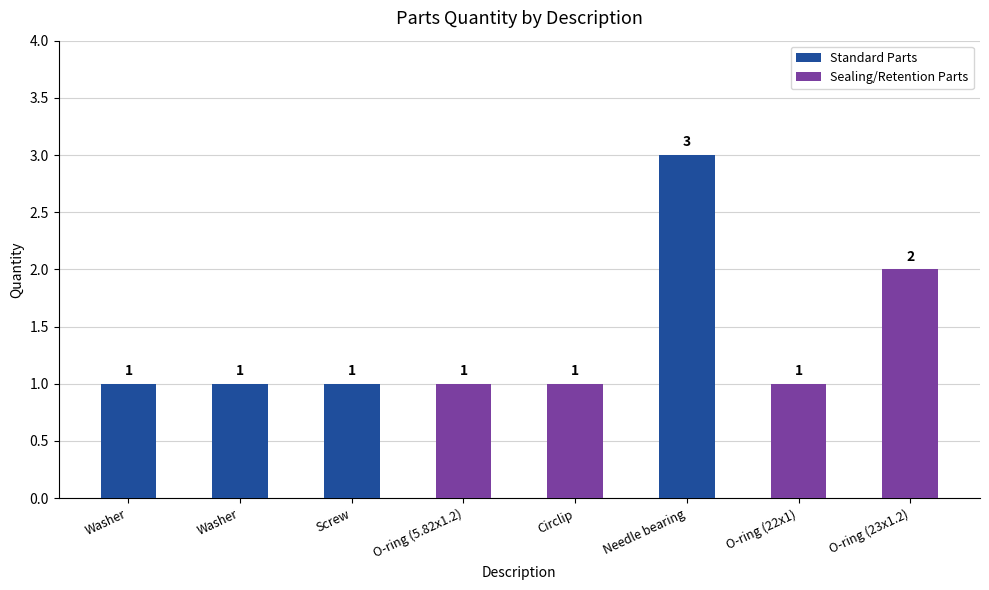

Which category has the lowest value across all series?

Washer